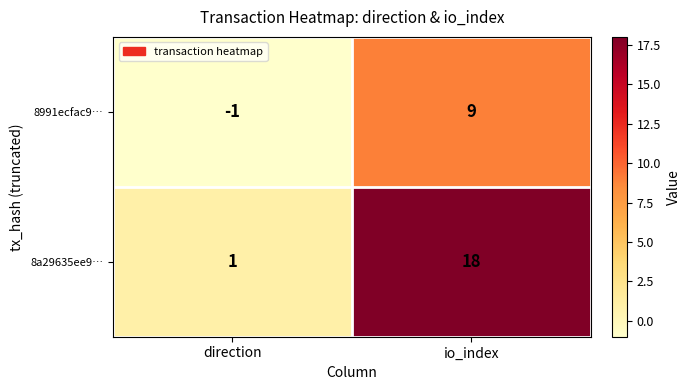

Which series has the widest spread of values?

8a29635ee9…